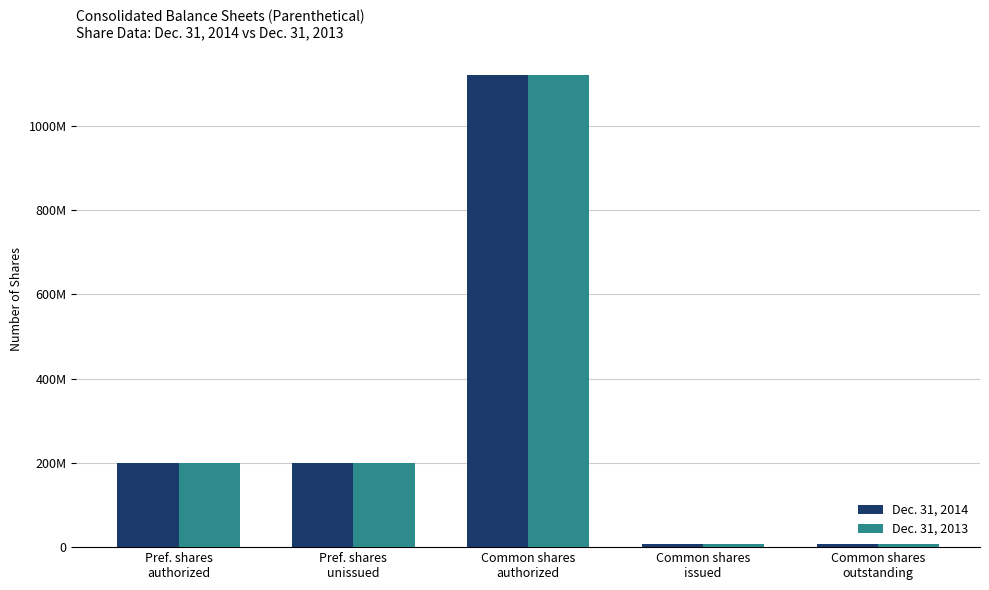

What are all the series names shown in the legend?

Dec. 31, 2014, Dec. 31, 2013